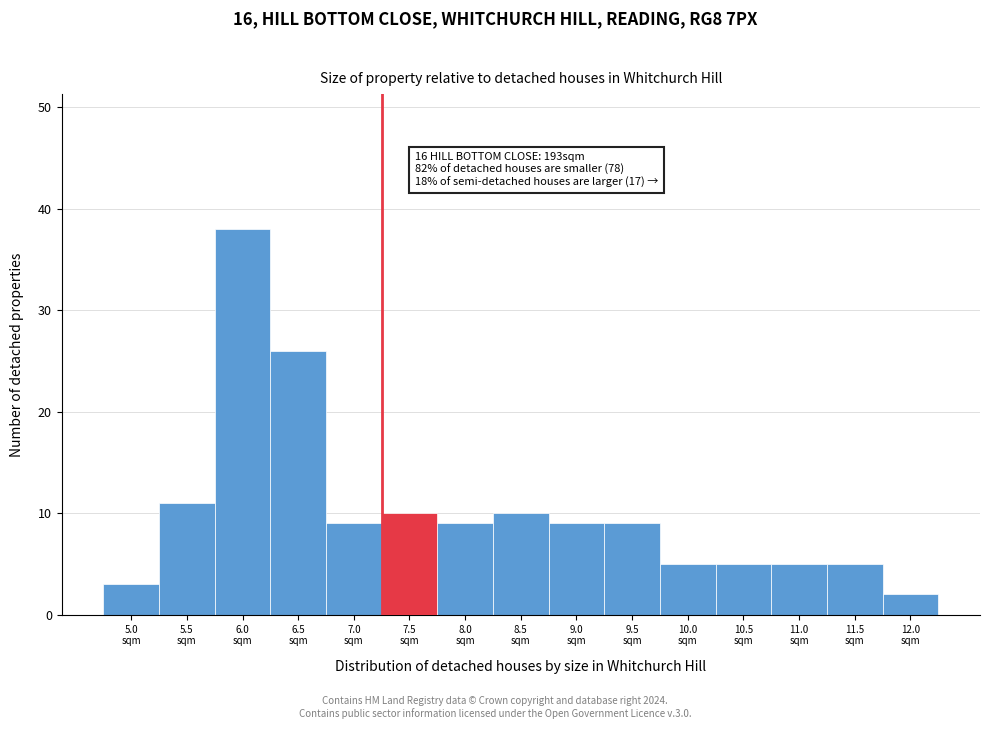

Reading left to right, list all the values displayed in this chart.

3	11	38	26	9	10	9	10	9	9	5	5	5	5	2